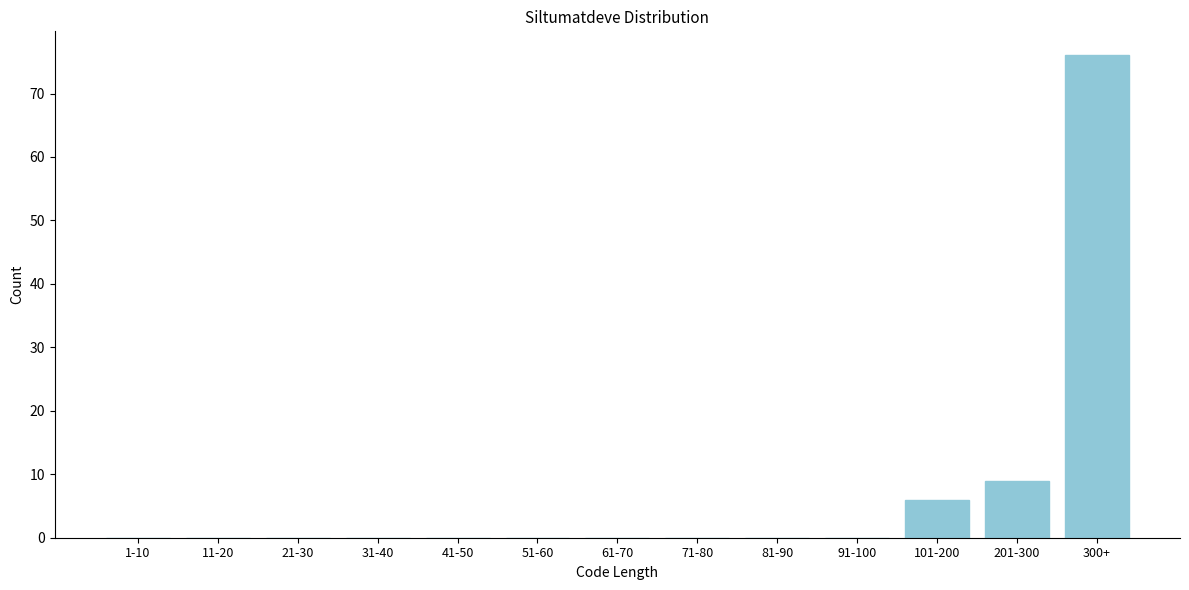

Reading right to left, what are all the values shown in this chart?

300+=76	201-300=9	101-200=6	91-100=0	81-90=0	71-80=0	61-70=0	51-60=0	41-50=0	31-40=0	21-30=0	11-20=0	1-10=0